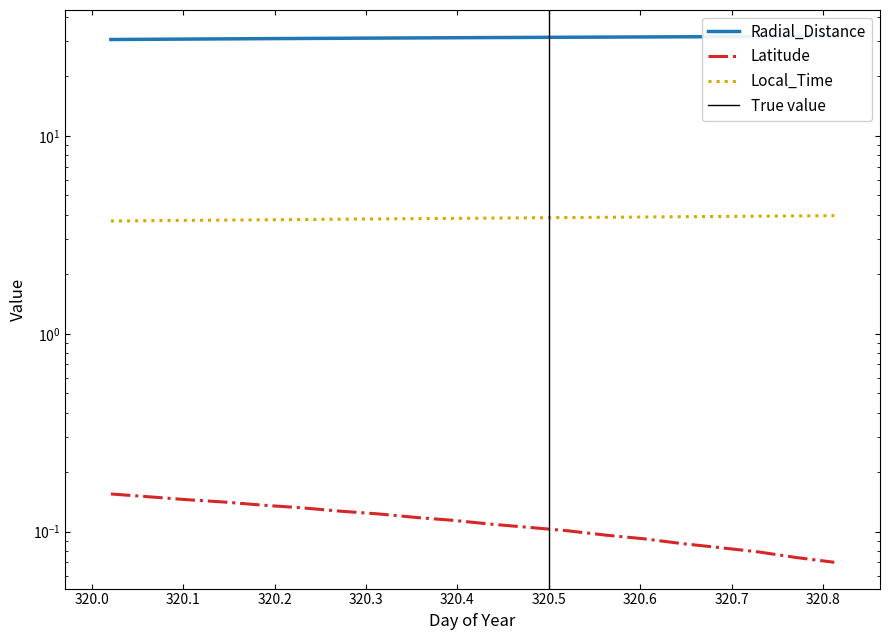

What is the difference between the Local_Time values at 320.7708 and 320.4792?

0.1